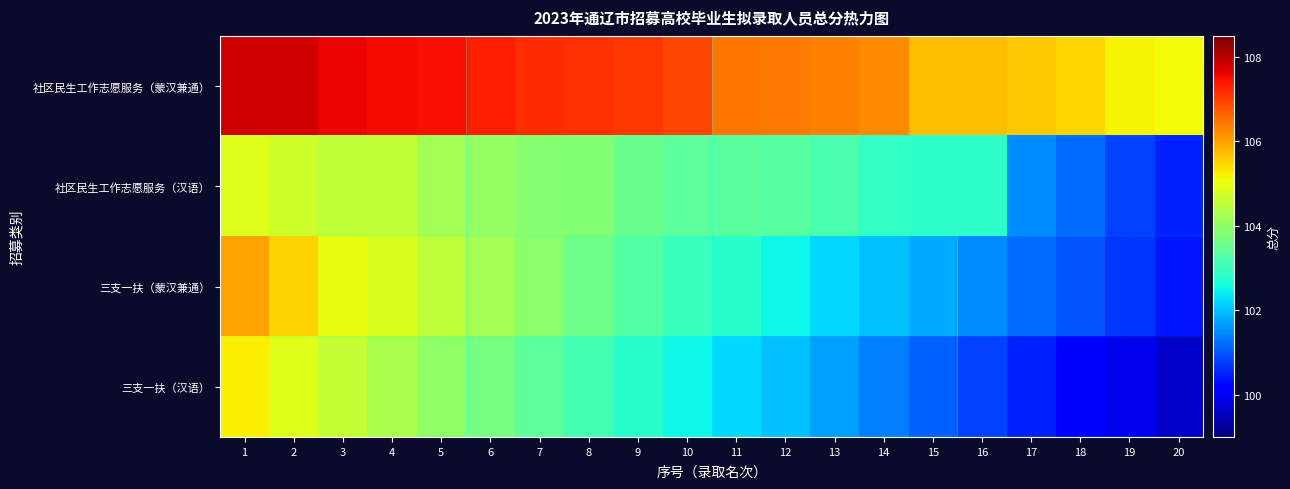

Reading left to right, extract all data points from this chart.

社区民生工作志愿服务（蒙汉兼通）: 1=107.8	2=107.8	3=107.6	4=107.5	5=107.5	6=107.3	7=107.2	8=107.1	9=107.1	10=106.9	11=106.4	12=106.4	13=106.3	14=106.2	15=105.7	16=105.7	17=105.6	18=105.5	19=105.2	20=105.1
社区民生工作志愿服务（汉语）: 1=104.9	2=104.7	3=104.5	4=104.5	5=104.2	6=104.0	7=103.9	8=103.9	9=103.5	10=103.4	11=103.4	12=103.3	13=103.2	14=102.9	15=102.8	16=102.8	17=101.5	18=101.2	19=100.8	20=100.5
三支一扶（蒙汉兼通）: 1=106.0	2=105.5	3=105.0	4=104.8	5=104.5	6=104.2	7=103.9	8=103.6	9=103.3	10=103.0	11=102.8	12=102.5	13=102.2	14=102.0	15=101.8	16=101.5	17=101.2	18=101.0	19=100.7	20=100.4
三支一扶（汉语）: 1=105.2	2=104.9	3=104.6	4=104.3	5=104.0	6=103.7	7=103.4	8=103.1	9=102.8	10=102.5	11=102.2	12=102.0	13=101.7	14=101.4	15=101.1	16=100.8	17=100.5	18=100.2	19=99.9	20=99.6